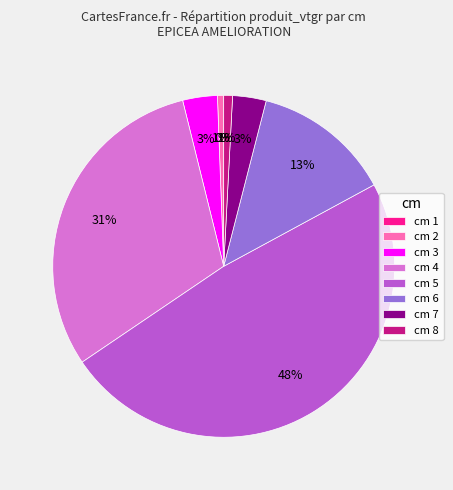

What percentage is the cm 7 slice, to the nearest percent?

3%